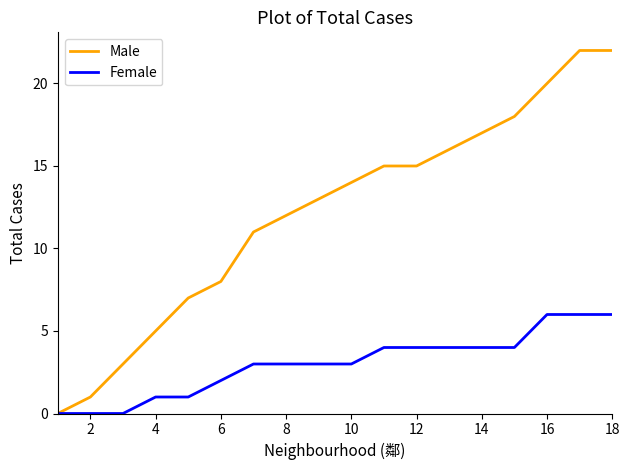

List the series in order of their overall mean, lowest first.

Female, Male